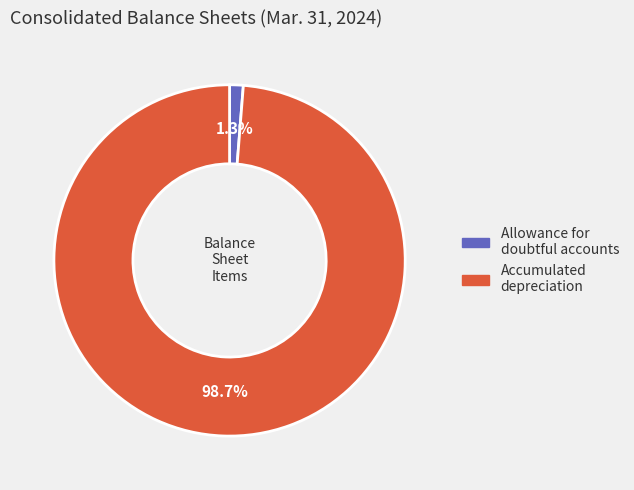

Count the number of slices in the pie.

2